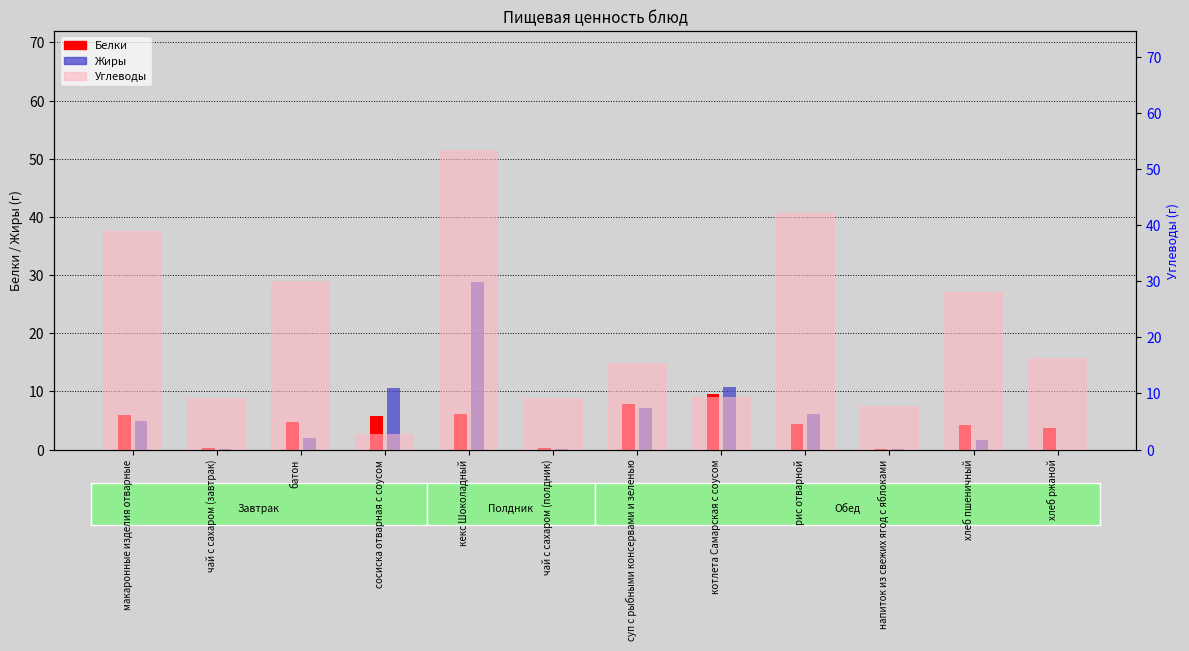

At which category is the sum across all series the highest?

кекс Шоколадный